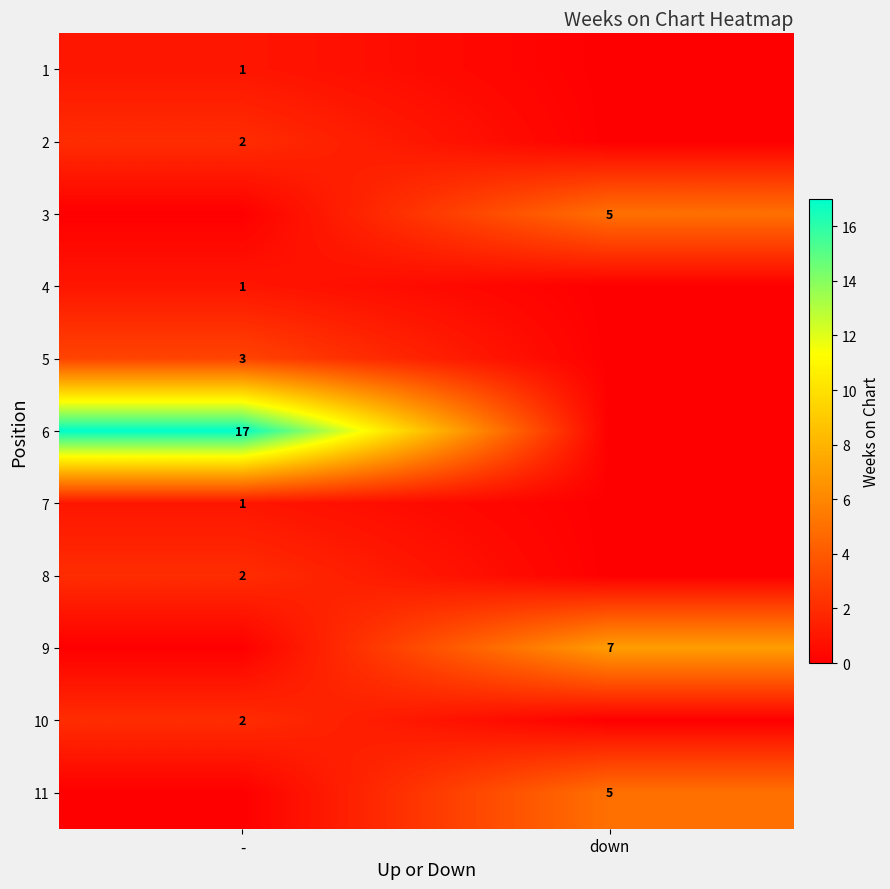

The 4 series shows 2 at -. True or false?

False